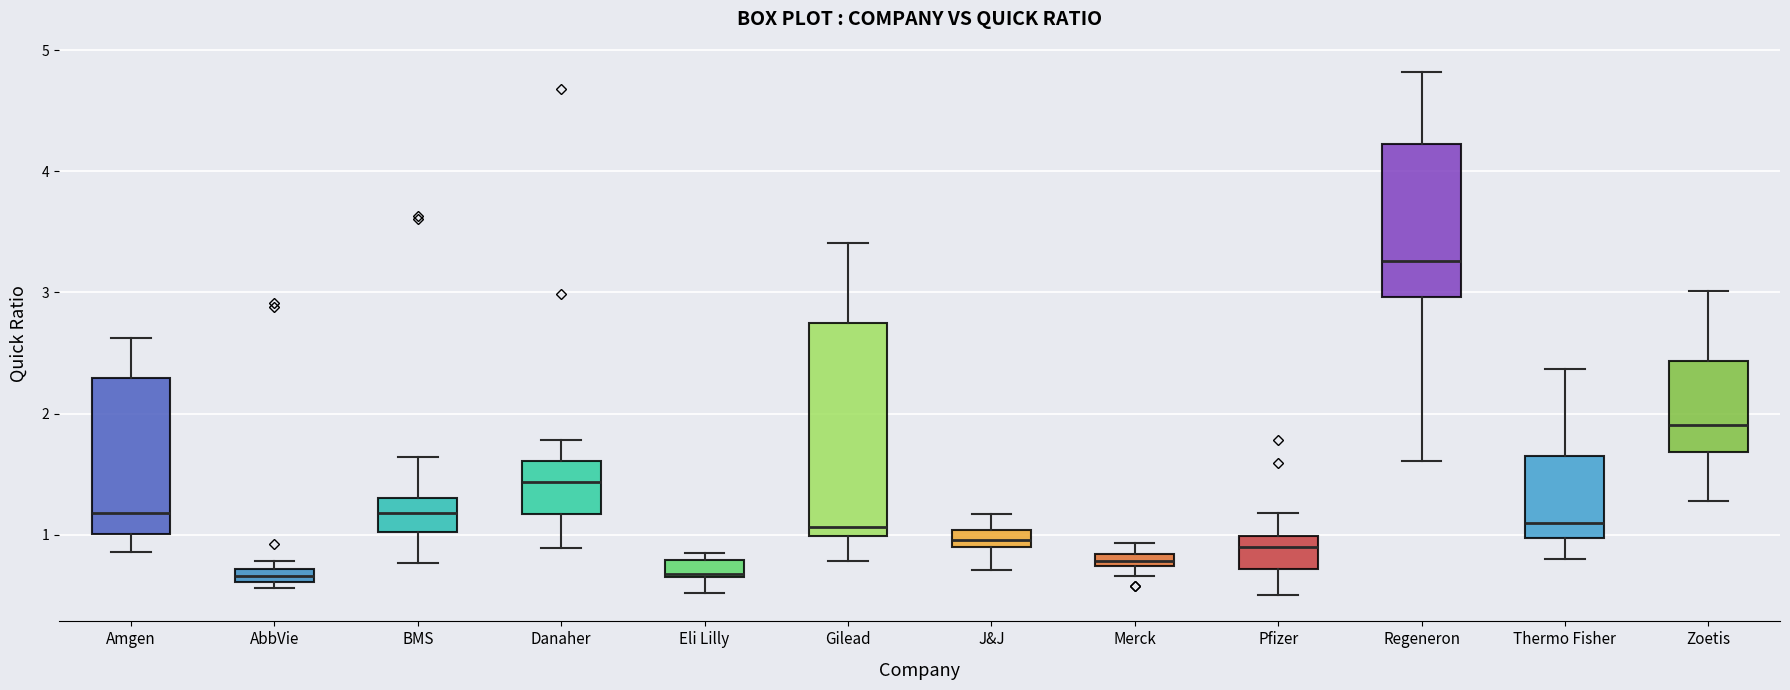

Which box is the tallest, from its lower edge to its upper edge?

Gilead